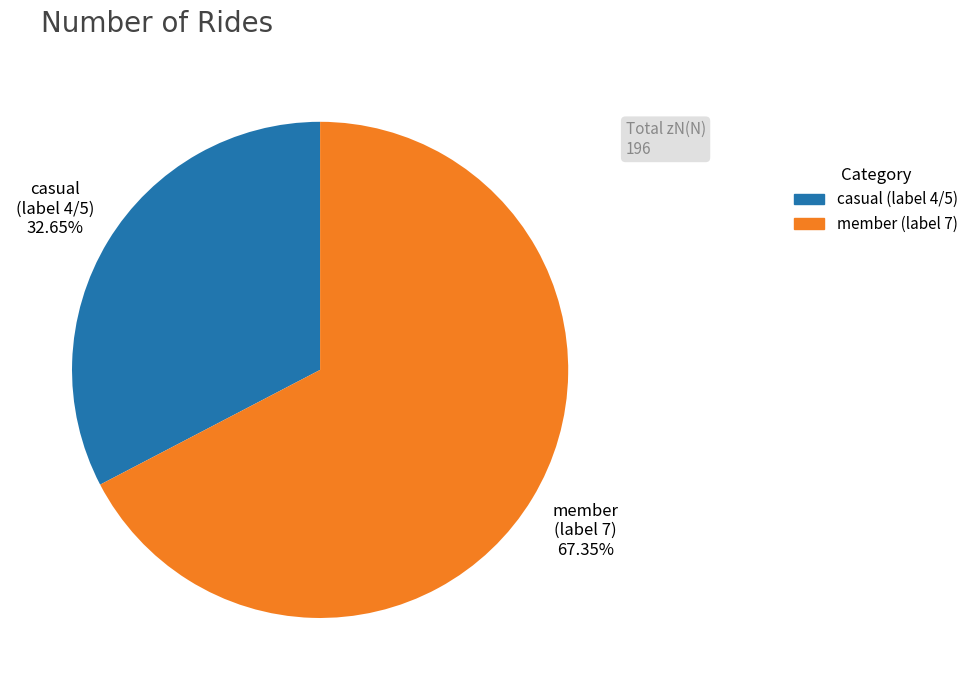

Is there a majority slice in this chart?

Yes